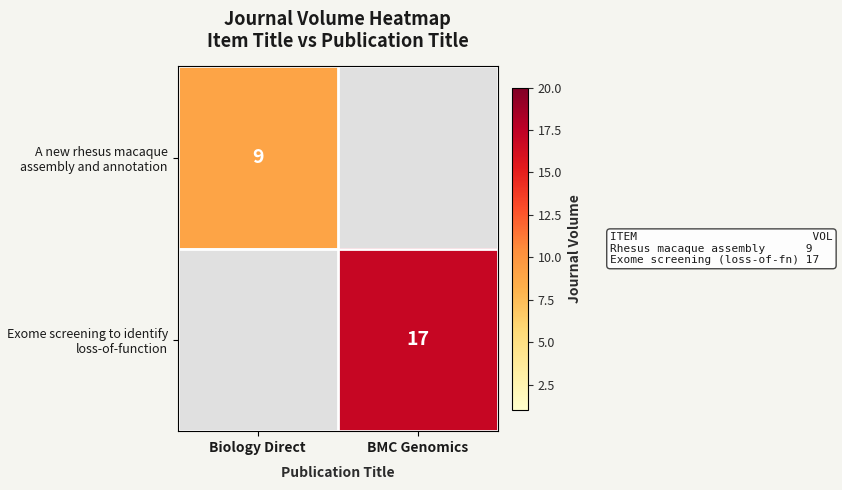

The Exome screening to identify loss-of-function series shows 9 at BMC Genomics. True or false?

False